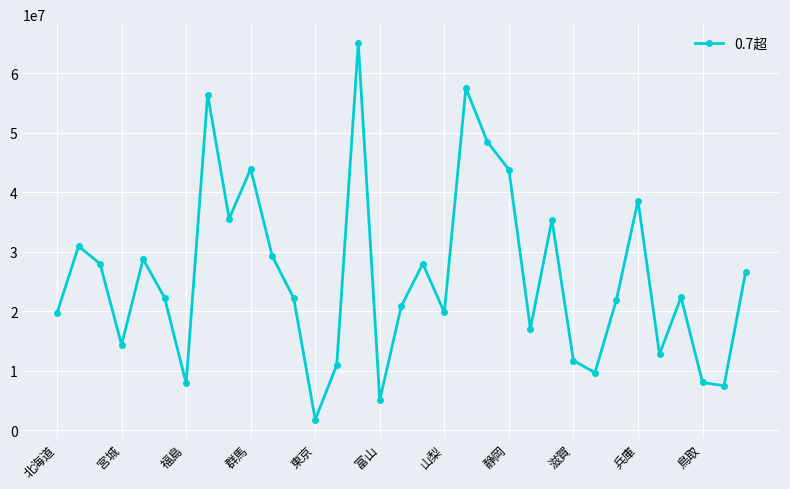

True or false: there are more than 0 points higher than both neighbors.

True